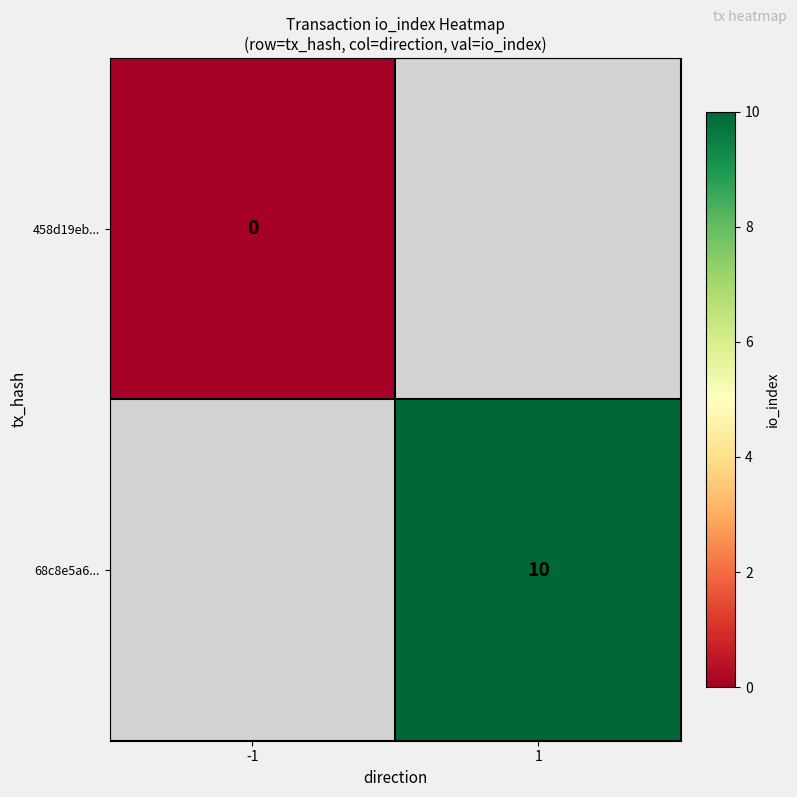

The value of 68c8e5a6... at 1 is 10. True or false?

True